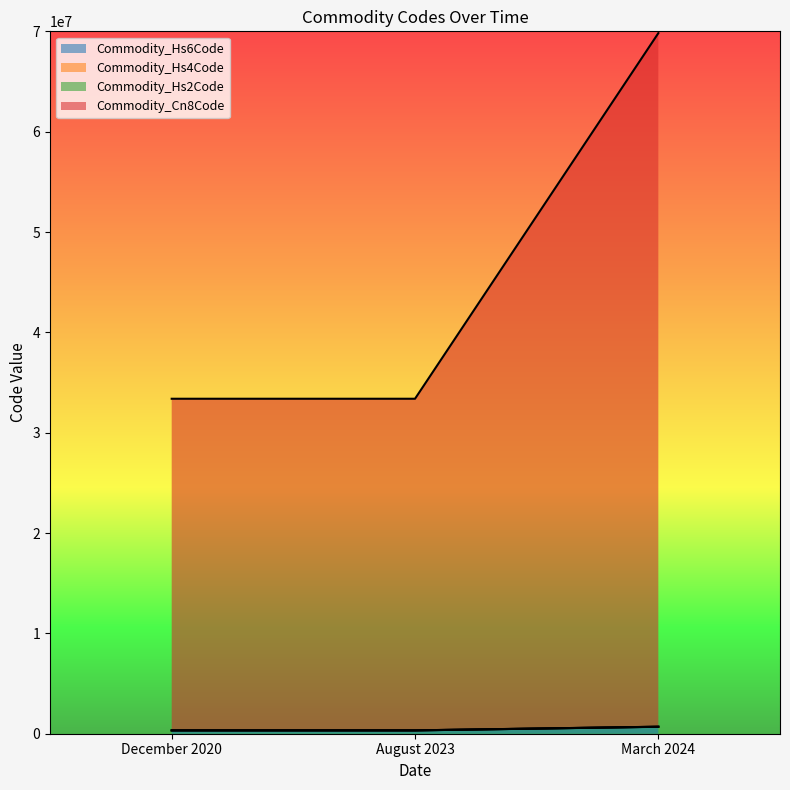

Reading left to right, what are all the values shown in this chart?

Commodity_Hs6Code: 330499	330499	691200
Commodity_Hs4Code: 33383736	33383736	69818270
Commodity_Hs2Code: 333803	333803	698112
Commodity_Cn8Code: 333836	333836	698181